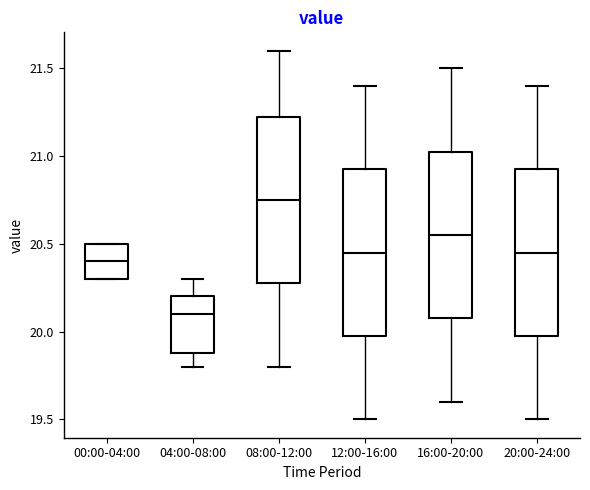

Where is the lower edge of the box for 20:00-24:00 on the y-axis? The values are not printed on the chart, so give them approximately, as read against the axis.

20.00